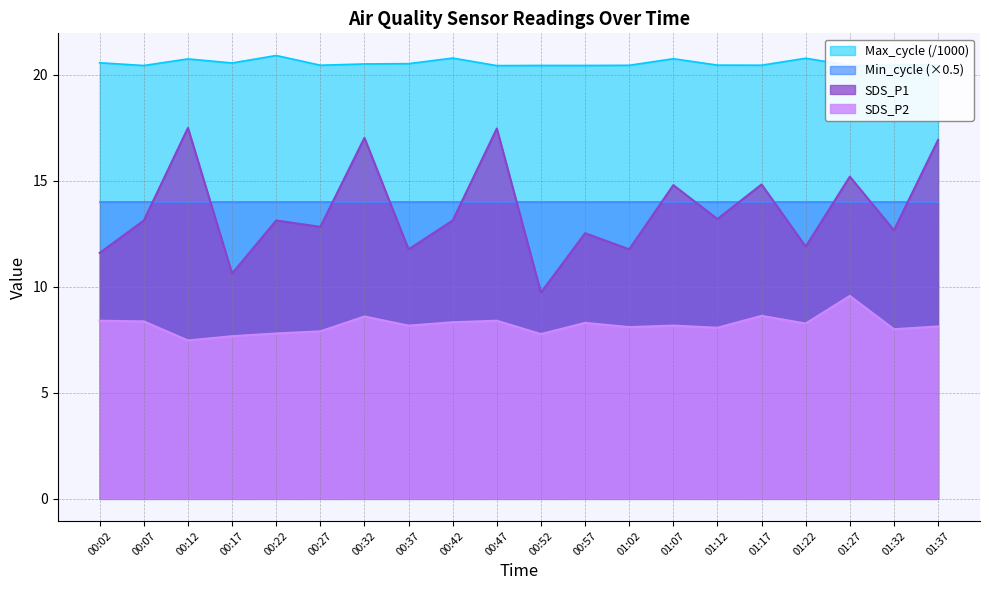

What is the average value of the Max_cycle series?

20.6